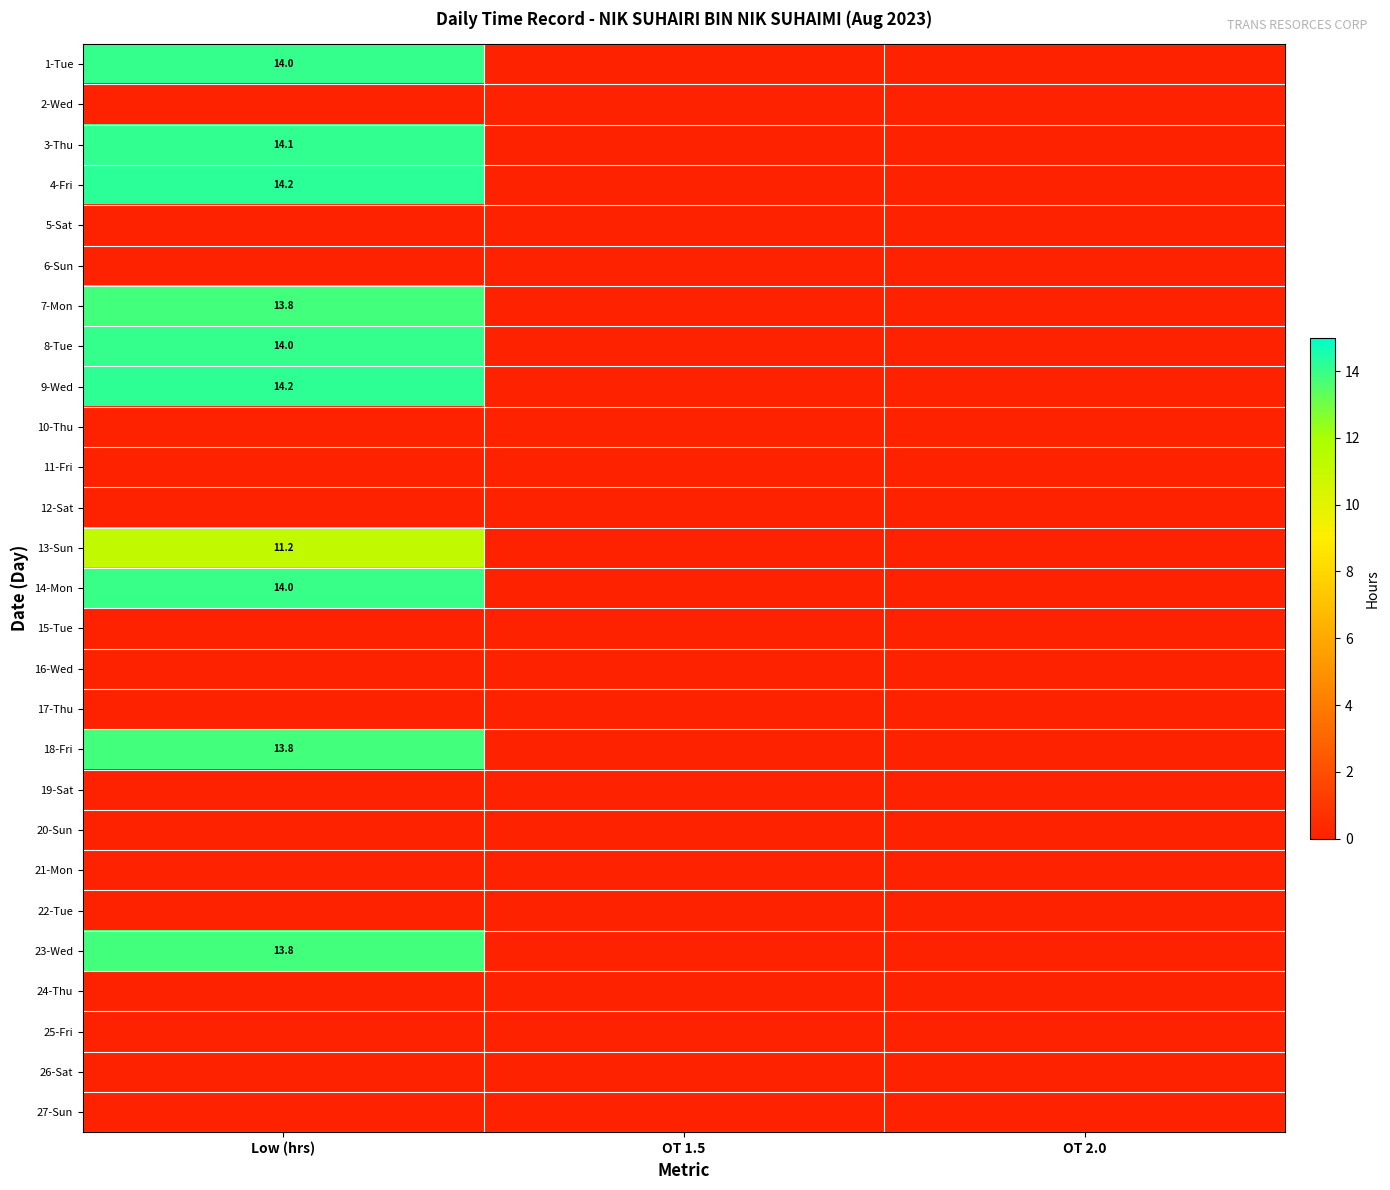

Is it true that 9-Wed equals 3.4 at Low (hrs)?

False